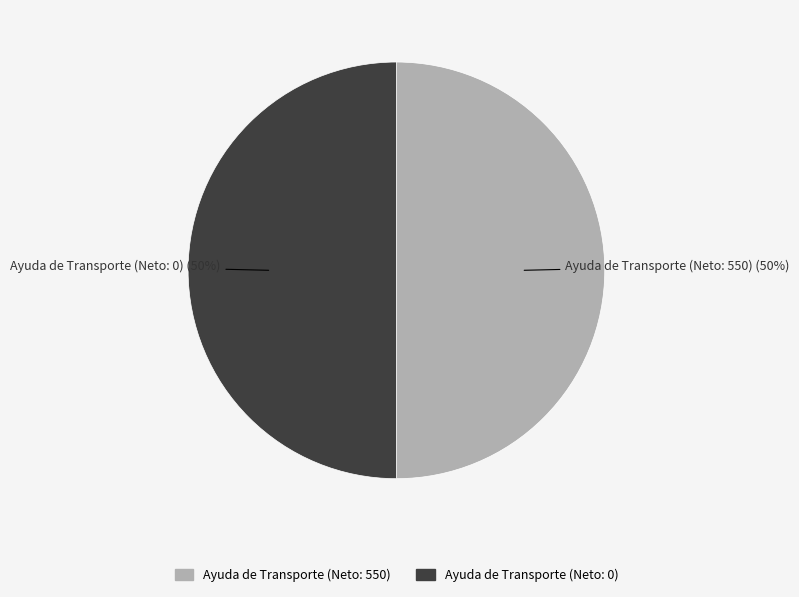

Rank the categories by value from lowest to highest.

Ayuda de Transporte (0), Ayuda de Transporte (550)